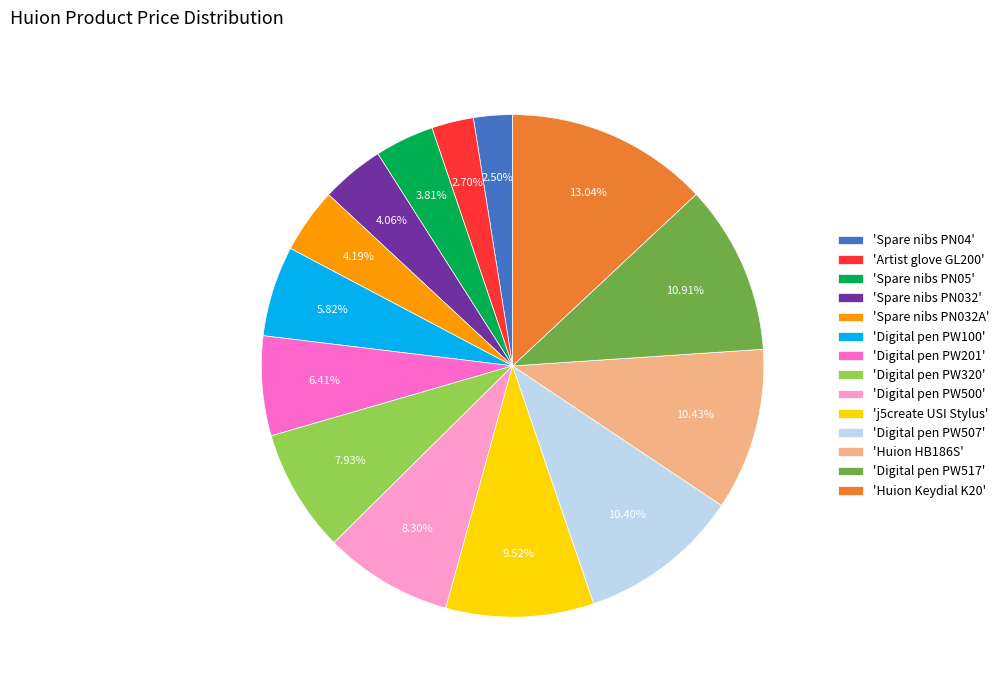

Which has a higher value, 'Artist glove GL200' or 'Digital pen PW517'?

'Digital pen PW517'